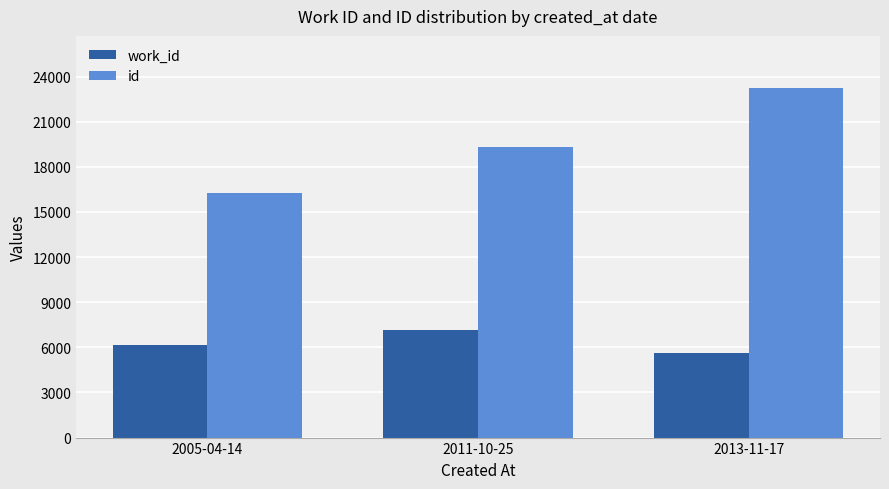

Is the value of work_id at 2011-10-25 greater than the value of id at 2011-10-25?

No